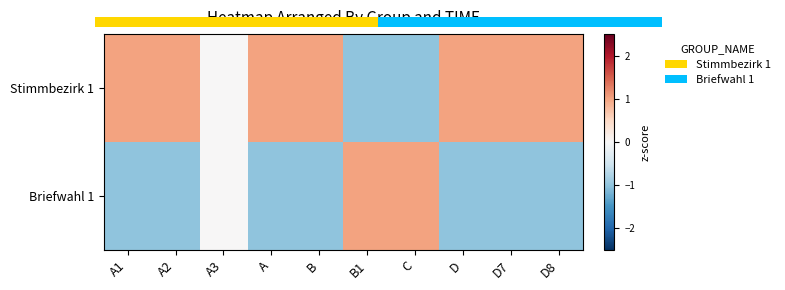

How many values in Stimmbezirk 1 are below zero?

2